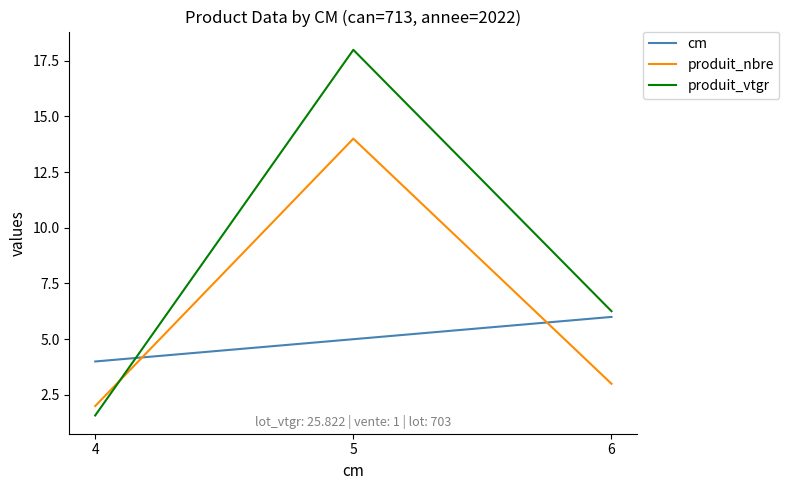

What is the approximate value of produit_nbre at 4?

2.0